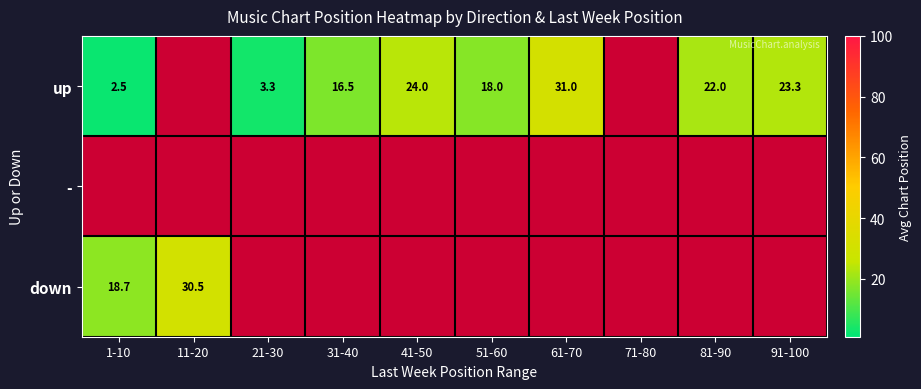

At how many categories does at least one series exceed 6?

8